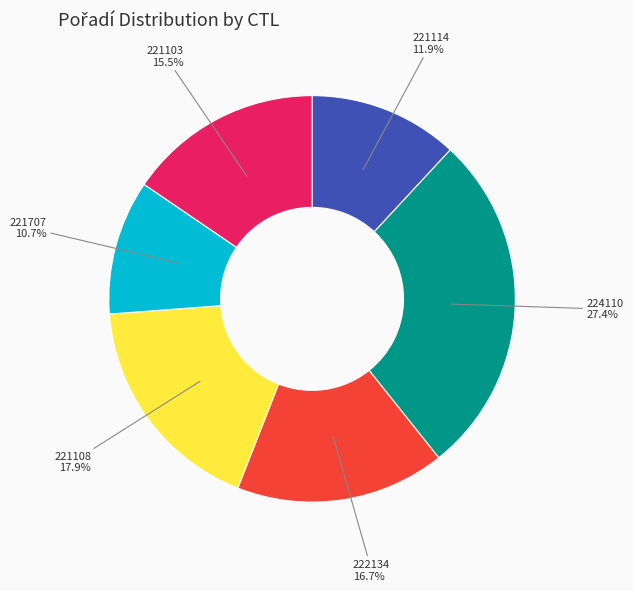

Which slice is the largest?

224110